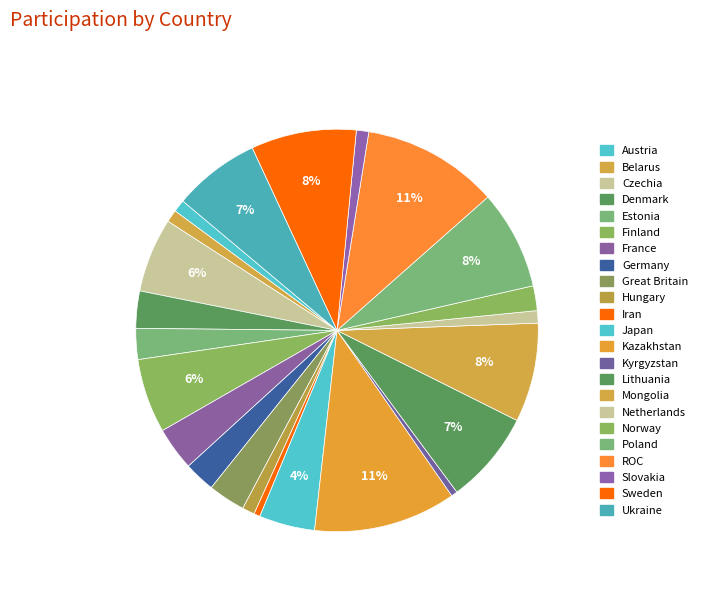

Is it true that Iran is 0% of the pie?

True